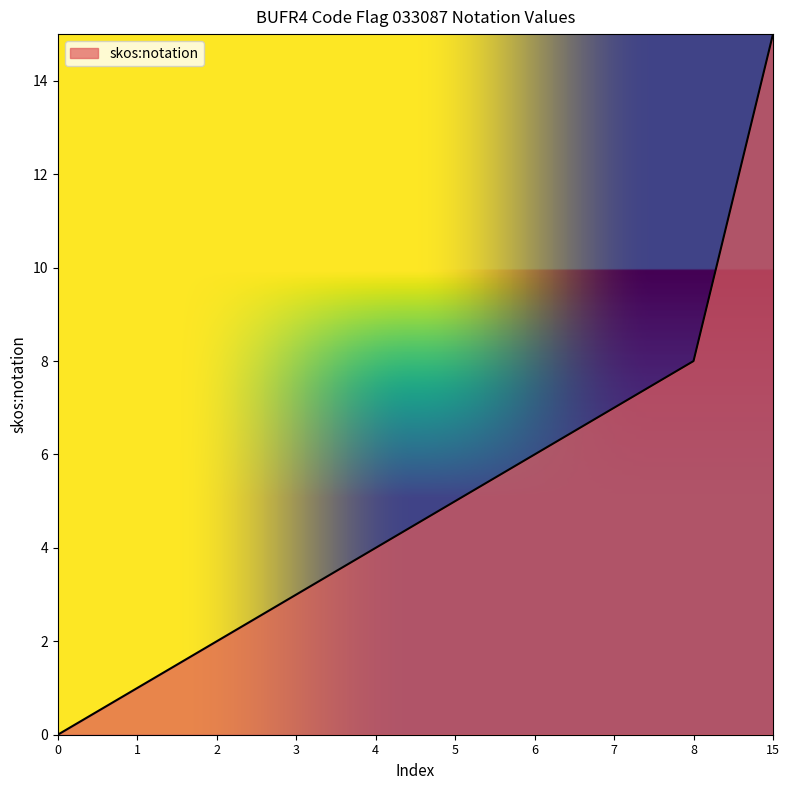

True or false: the data has more than 2 interior local peaks.

False